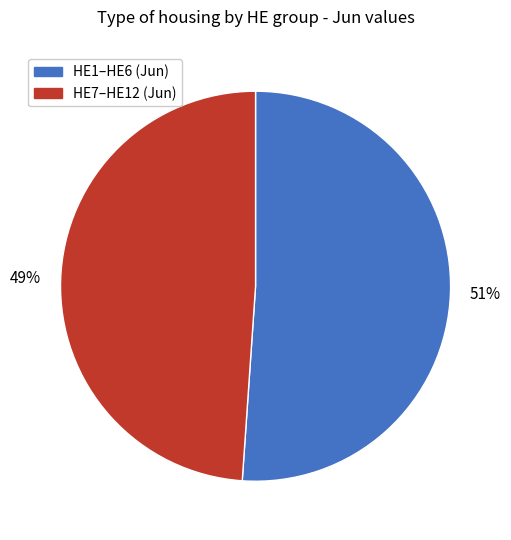

The HE1–HE6 (Jun) slice represents 51% of the pie. True or false?

True